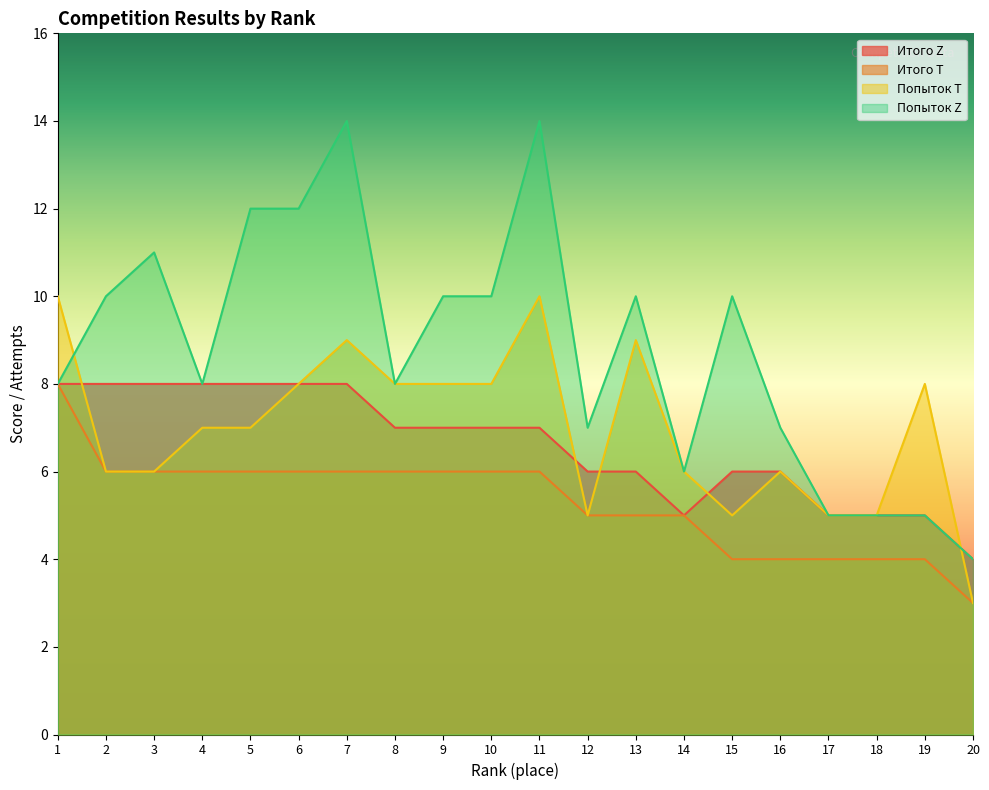

What is the approximate value of Попыток T at 18?

5